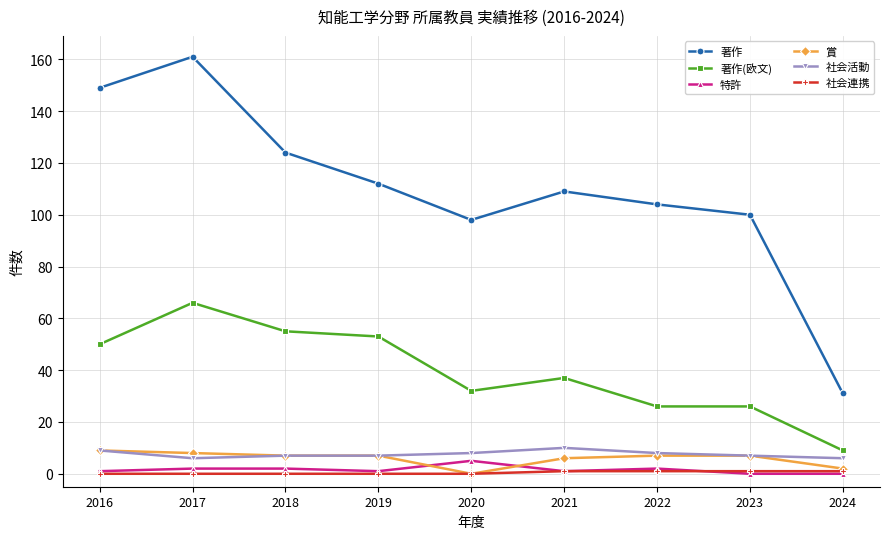

In 著作, how many points are lower than both neighbors (excluding endpoints)?

1